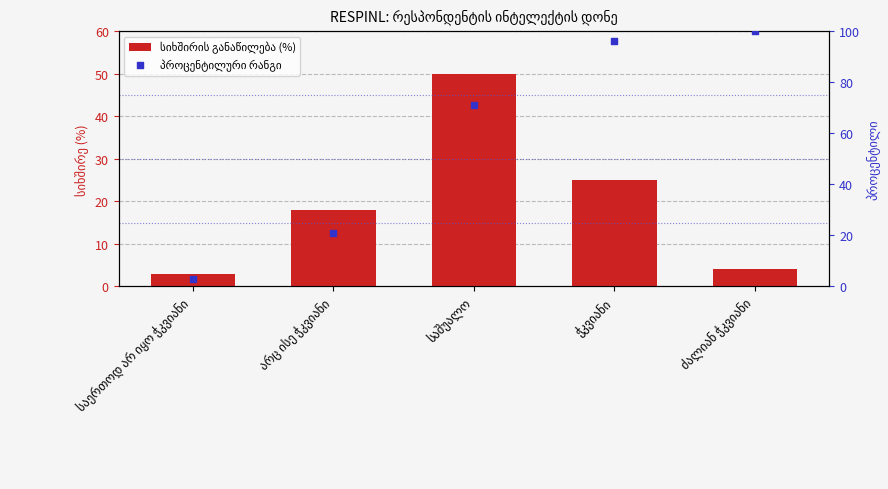

Which series has the largest Y range (max minus min)?

პროცენტილური რანგი